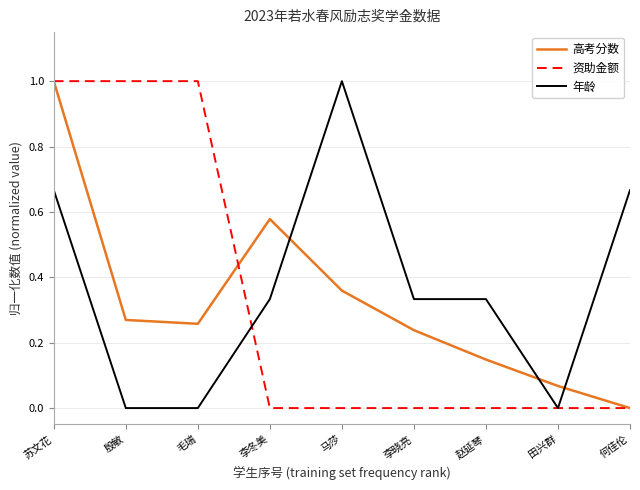

Between 李冬美 and 李晓亮, which series saw the biggest shift?

高考分数